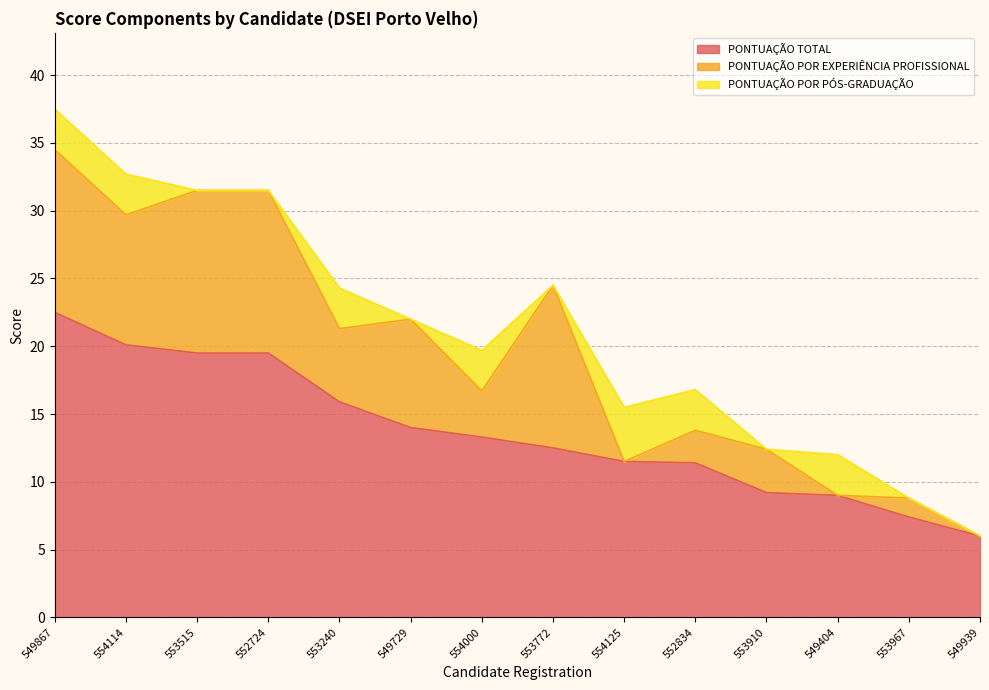

Is the value of PONTUAÇÃO POR PÓS-GRADUAÇÃO at 554114 greater than the value of PONTUAÇÃO POR EXPERIÊNCIA PROFISSIONAL at 554000?

No